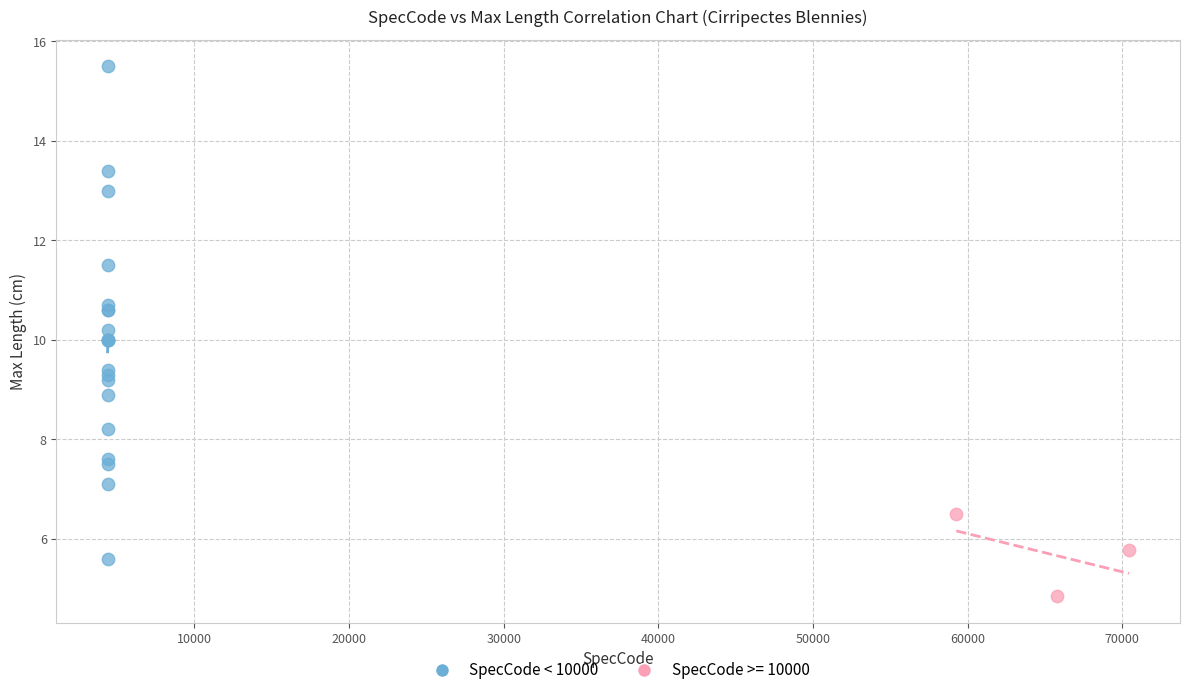

Which series reaches the minimum Y coordinate?

SpecCode >= 10000